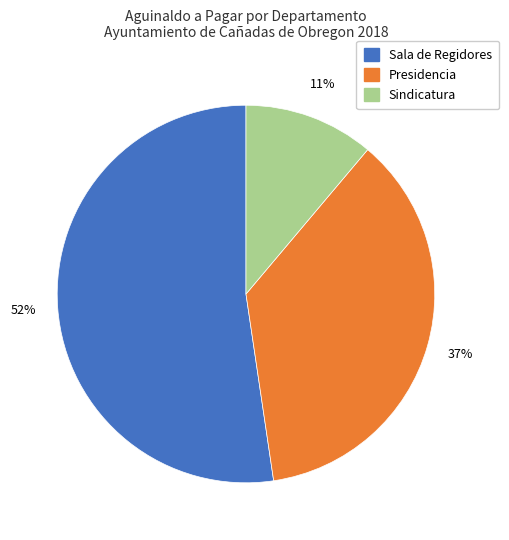

Which slice is the smallest?

Sindicatura